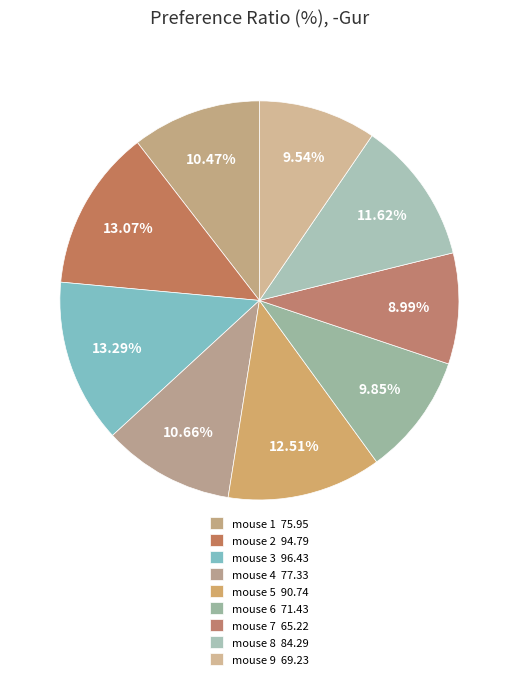

Count the number of slices in the pie.

9